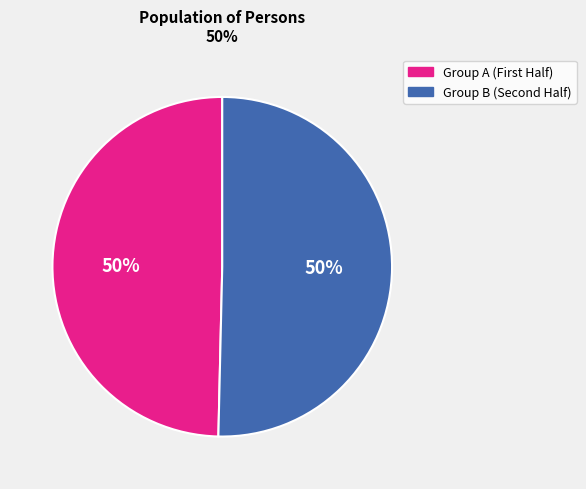

To the nearest percent, what is the average slice percentage?

50%